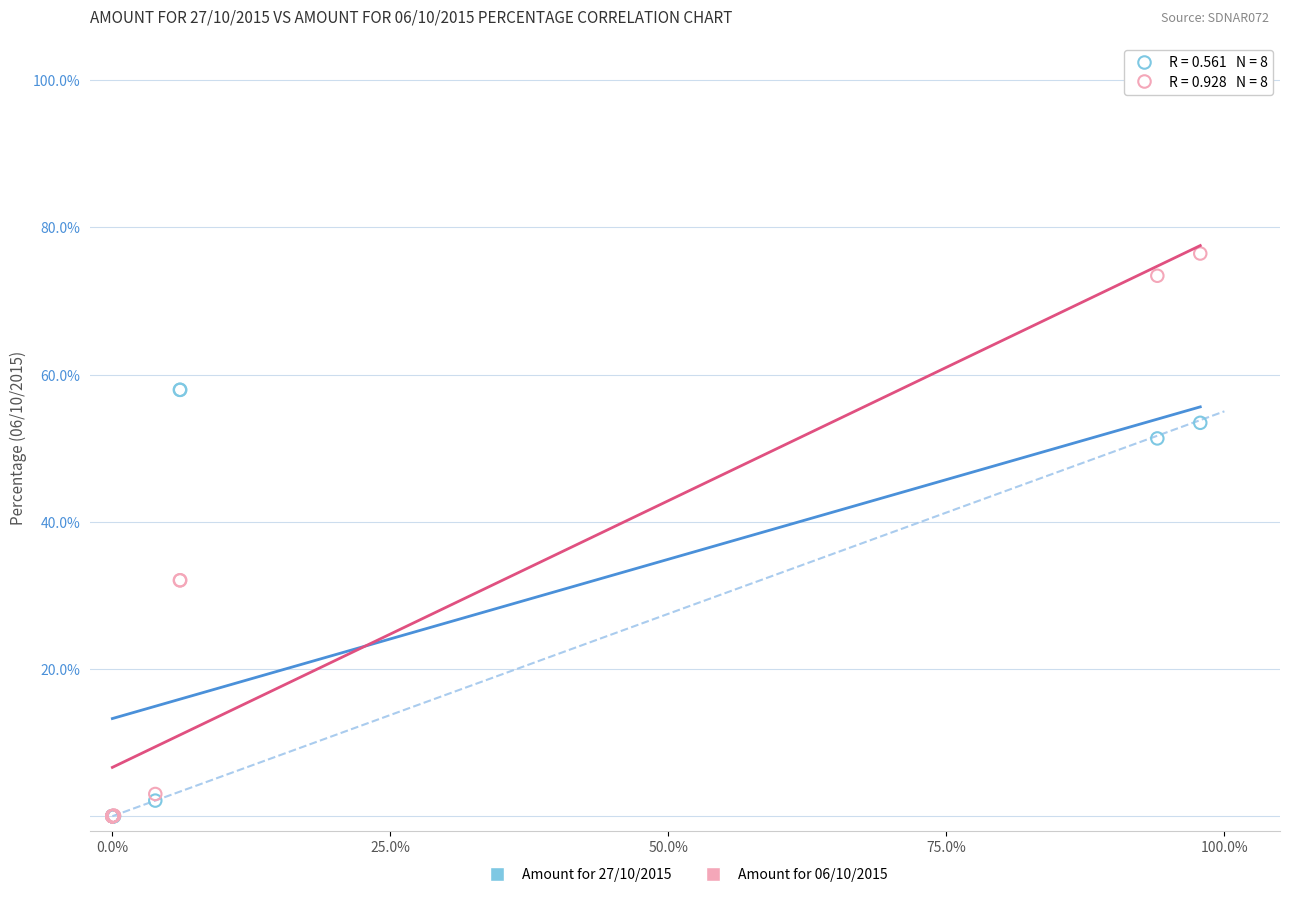

What are all the series names shown in the legend?

Amount for 27/10/2015, Amount for 06/10/2015